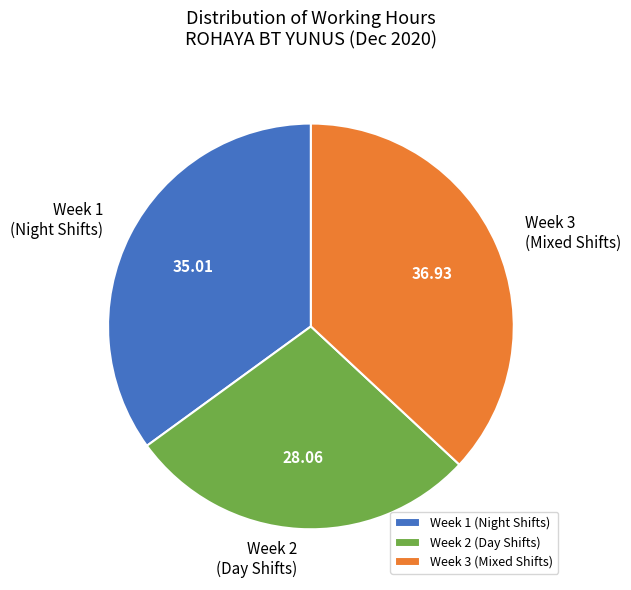

Between Week 3 (Mixed Shifts) and Week 2 (Day Shifts), which is larger?

Week 3 (Mixed Shifts)